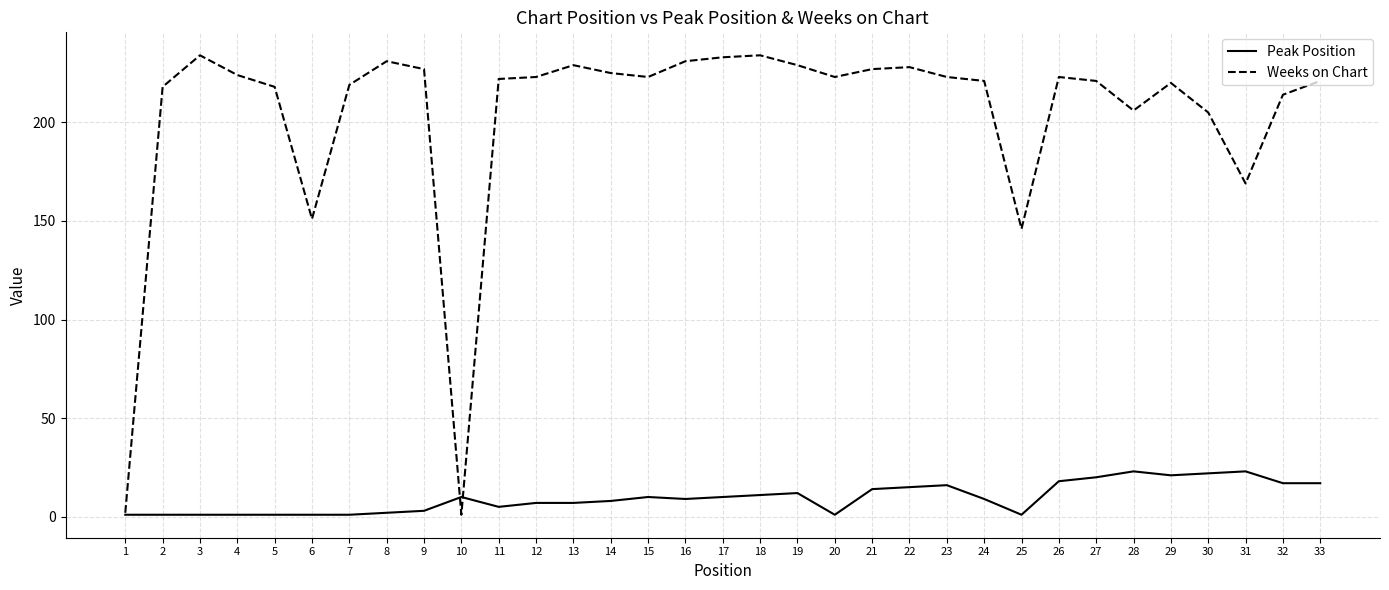

Is it true that Peak Position equals 10 at 10?

True